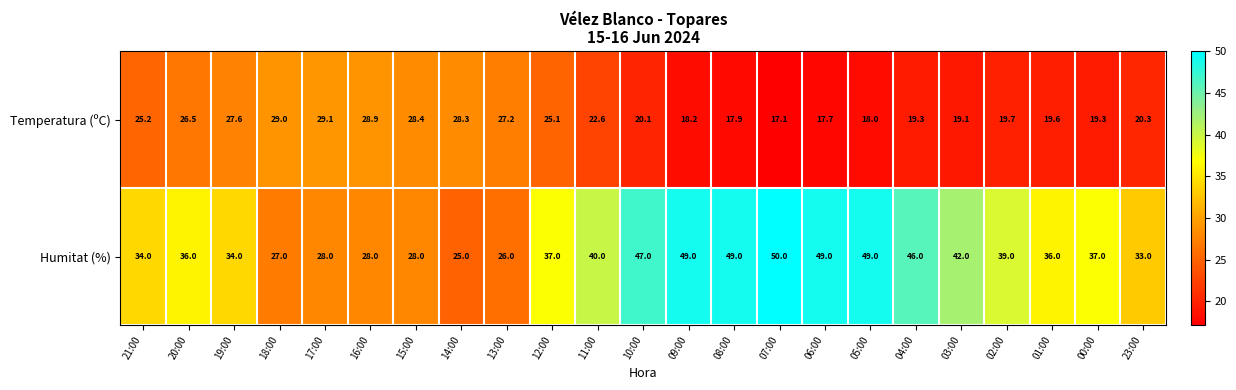

What is the sum of the Temperatura (ºC) values at 13:00 and 00:00?

46.5